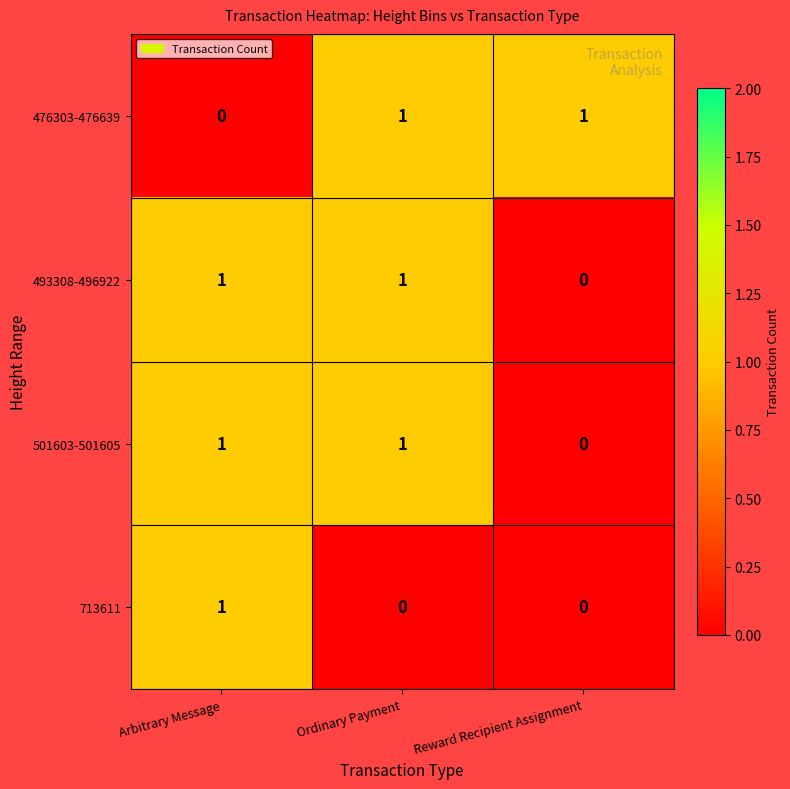

Is the value of 493308-496922 at Arbitrary Message greater than the value of 476303-476639 at Arbitrary Message?

Yes